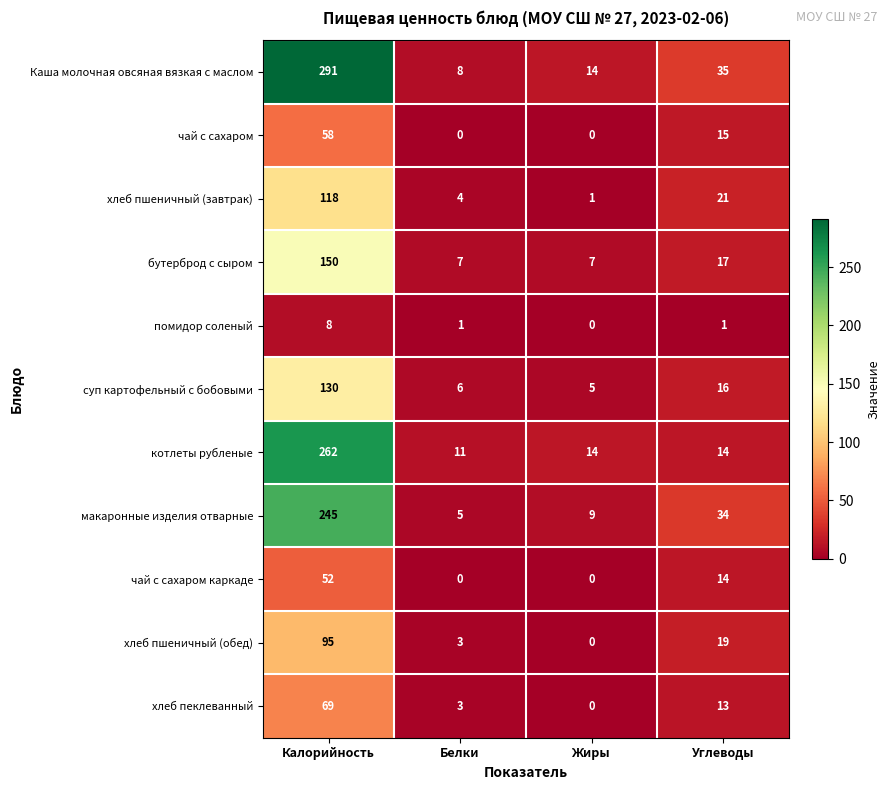

Which series has the largest total across all categories?

Каша молочная овсяная вязкая с маслом